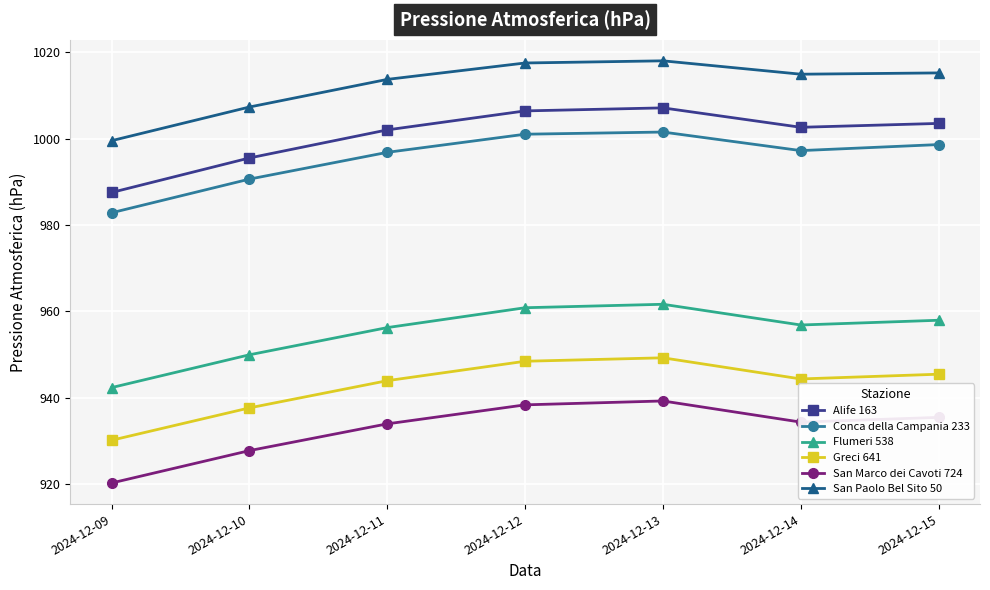

At 2024-12-09, list the series in order from smallest to largest.

San Marco dei Cavoti 724, Greci 641, Flumeri 538, Conca della Campania 233, Alife 163, San Paolo Bel Sito 50